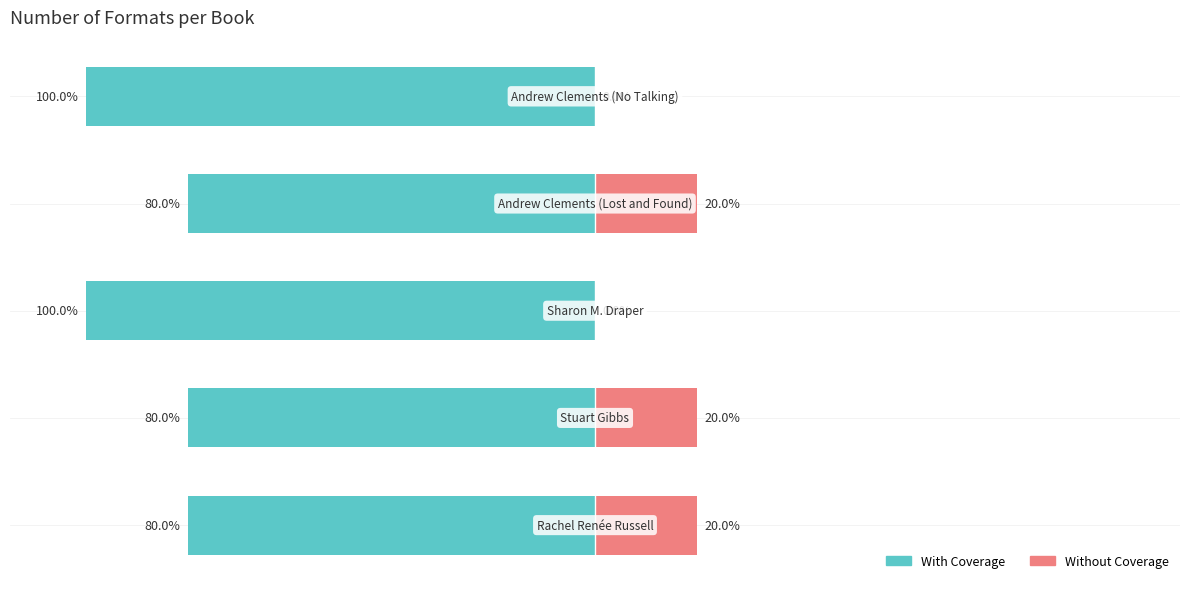

Is the value of With Coverage at 1 greater than the value of Without Coverage at 2?

No